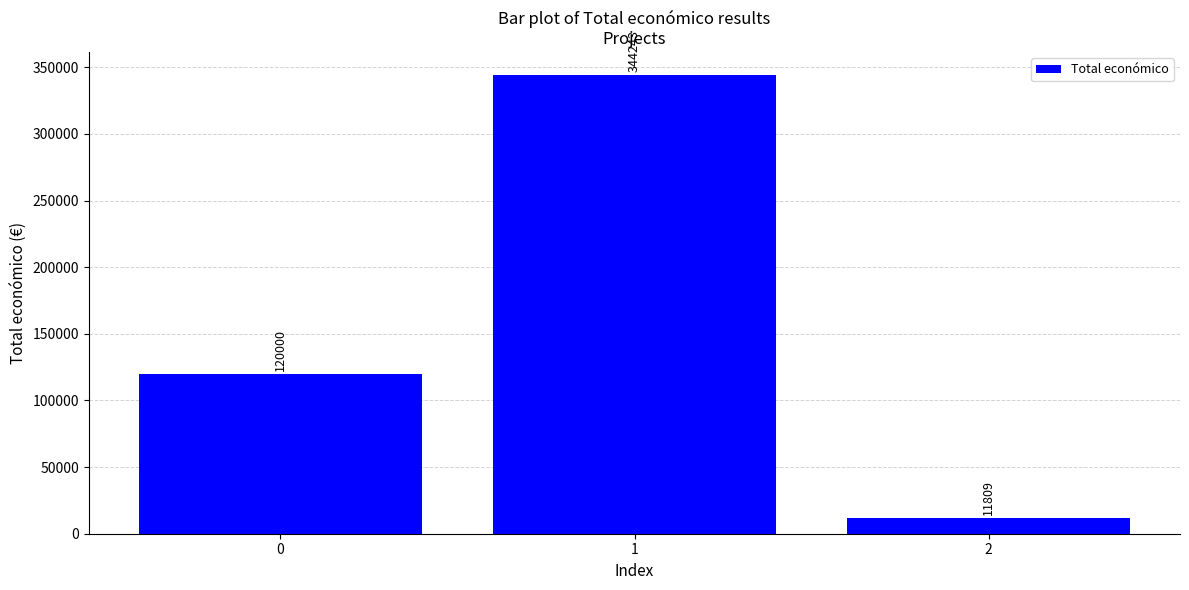

Is it true that the value at 0 is 213489?

False